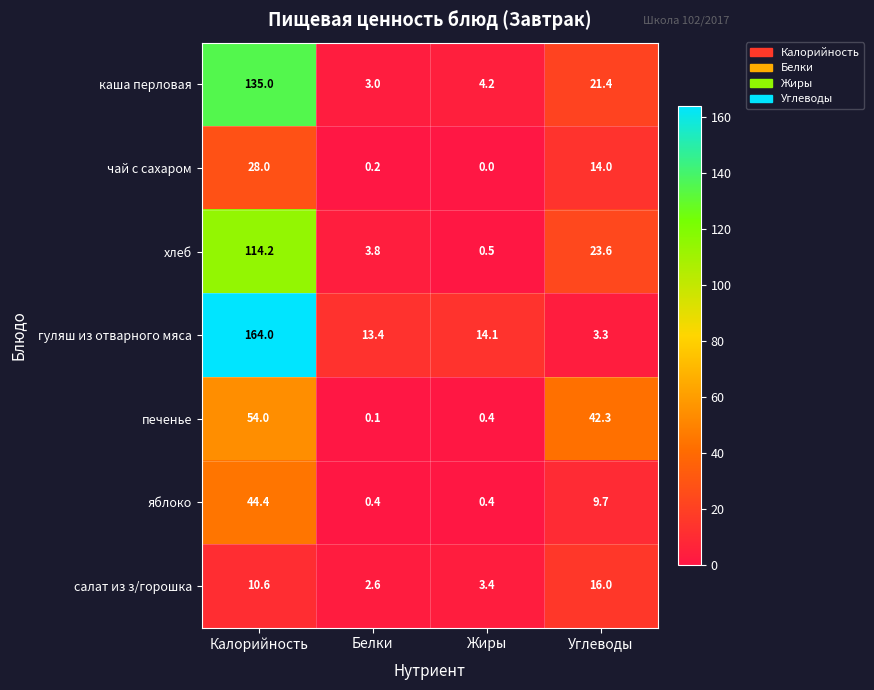

The салат из з/горошка series shows 1.6 at Жиры. True or false?

False